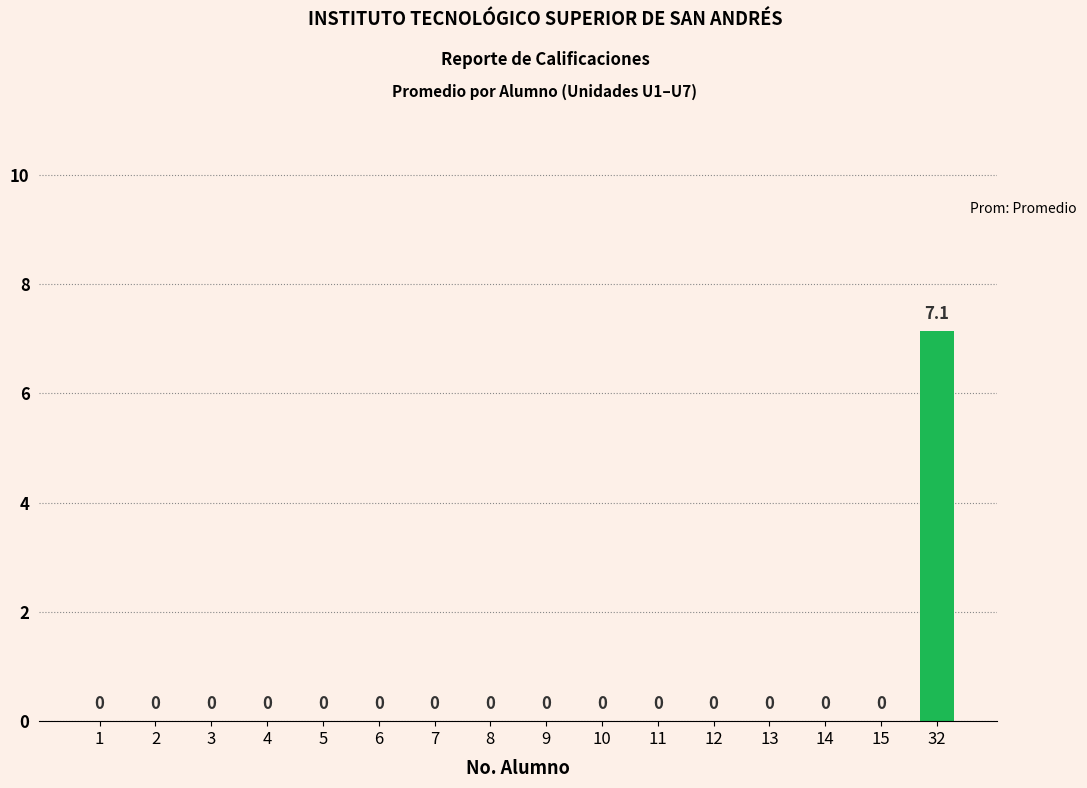

The value at 3 is 5.0. True or false?

False